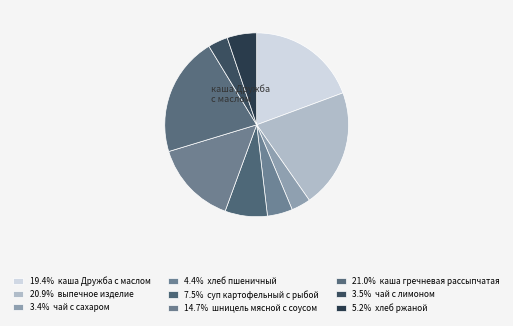

Count the number of slices in the pie.

9